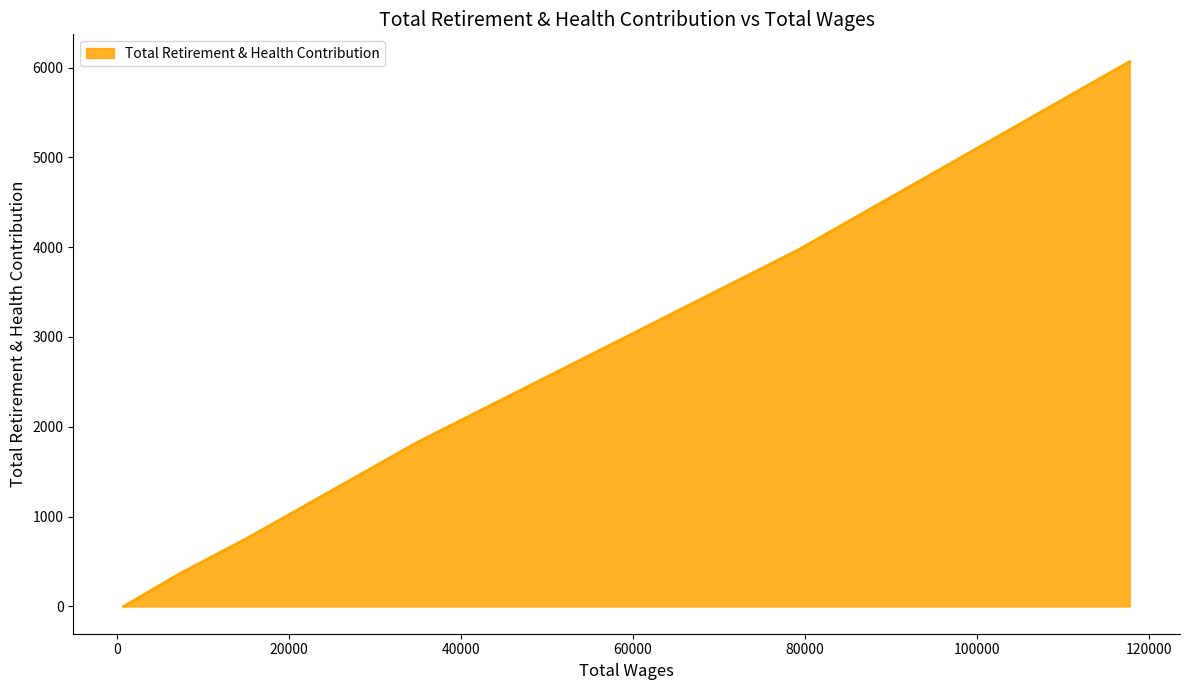

True or false: there are more than 0 points higher than both neighbors.

False